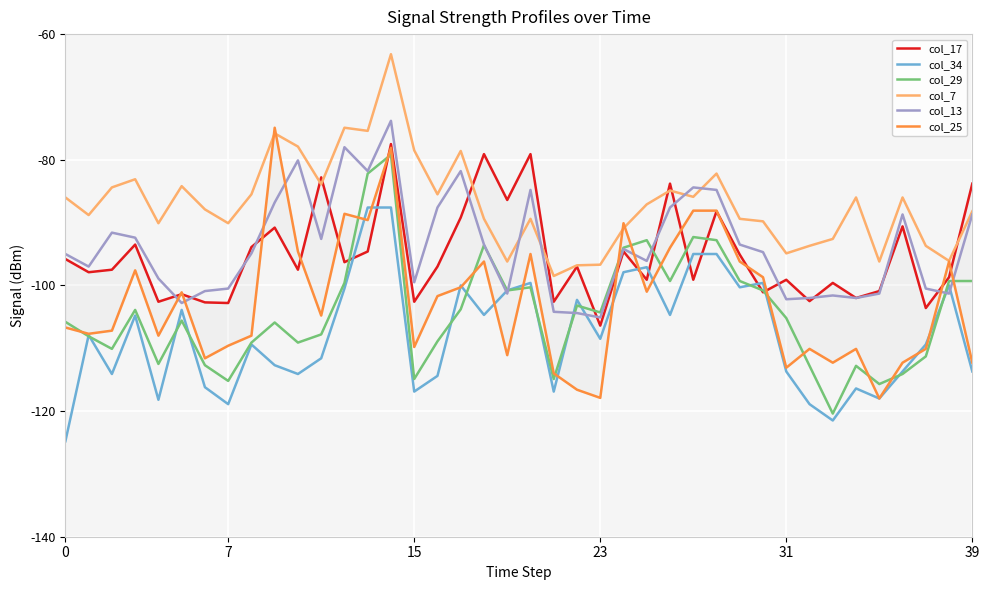

Reading left to right, transcribe all the data shown in this chart.

col_17: -95.8	-97.9	-97.5	-93.5	-102.6	-101.4	-102.7	-102.8	-93.9	-90.8	-97.5	-82.8	-96.3	-94.6	-77.5	-102.6	-97.0	-89.2	-79.1	-86.4	-79.1	-102.6	-97.0	-106.4	-94.6	-99.1	-83.8	-99.1	-88.2	-95.1	-101.1	-99.1	-102.5	-99.6	-102.0	-100.9	-90.6	-103.6	-98.7	-83.8
col_34: -124.8	-107.9	-114.1	-104.8	-118.2	-103.9	-116.2	-118.9	-109.4	-112.7	-114.1	-111.6	-100.5	-87.6	-87.6	-116.9	-114.4	-100.0	-104.7	-100.8	-99.6	-116.9	-102.3	-108.5	-97.9	-97.1	-104.7	-95.0	-95.0	-100.3	-99.6	-113.7	-118.9	-121.5	-116.4	-118.0	-113.7	-109.4	-100.0	-113.7
col_29: -105.8	-108.1	-110.1	-103.9	-112.5	-105.6	-112.7	-115.2	-109.1	-105.9	-109.1	-107.8	-99.6	-82.2	-79.2	-114.9	-108.9	-103.8	-93.6	-100.8	-100.3	-114.9	-103.2	-104.3	-94.0	-92.8	-99.3	-92.3	-92.8	-99.3	-100.8	-105.2	-112.8	-120.4	-112.8	-115.7	-114.1	-111.3	-99.3	-99.3
col_7: -86.0	-88.8	-84.4	-83.1	-90.1	-84.2	-87.9	-90.1	-85.5	-75.8	-77.9	-83.9	-74.9	-75.4	-63.2	-78.5	-85.5	-78.6	-89.4	-96.2	-89.4	-98.5	-96.8	-96.7	-90.9	-87.1	-84.9	-85.9	-82.2	-89.4	-89.8	-94.9	-93.7	-92.6	-86.0	-96.2	-86.0	-93.7	-96.1	-88.2
col_13: -95.0	-97.0	-91.6	-92.4	-98.9	-102.8	-100.9	-100.5	-94.9	-86.8	-80.1	-92.6	-78.0	-81.8	-73.8	-99.5	-87.6	-81.8	-93.5	-101.3	-84.8	-104.2	-104.4	-105.1	-94.2	-96.1	-87.6	-84.4	-84.8	-93.5	-94.7	-102.2	-102.0	-101.6	-102.0	-101.3	-88.7	-100.5	-101.3	-88.7
col_25: -106.7	-107.7	-107.2	-97.6	-108.0	-101.1	-111.6	-109.6	-108.0	-74.9	-94.6	-104.8	-88.6	-89.6	-78.1	-109.8	-101.7	-100.3	-96.2	-111.1	-95.0	-114.0	-116.6	-117.9	-90.1	-101.0	-94.0	-88.1	-88.1	-96.2	-98.7	-113.1	-110.1	-112.3	-110.1	-118.0	-112.3	-110.1	-96.2	-112.3